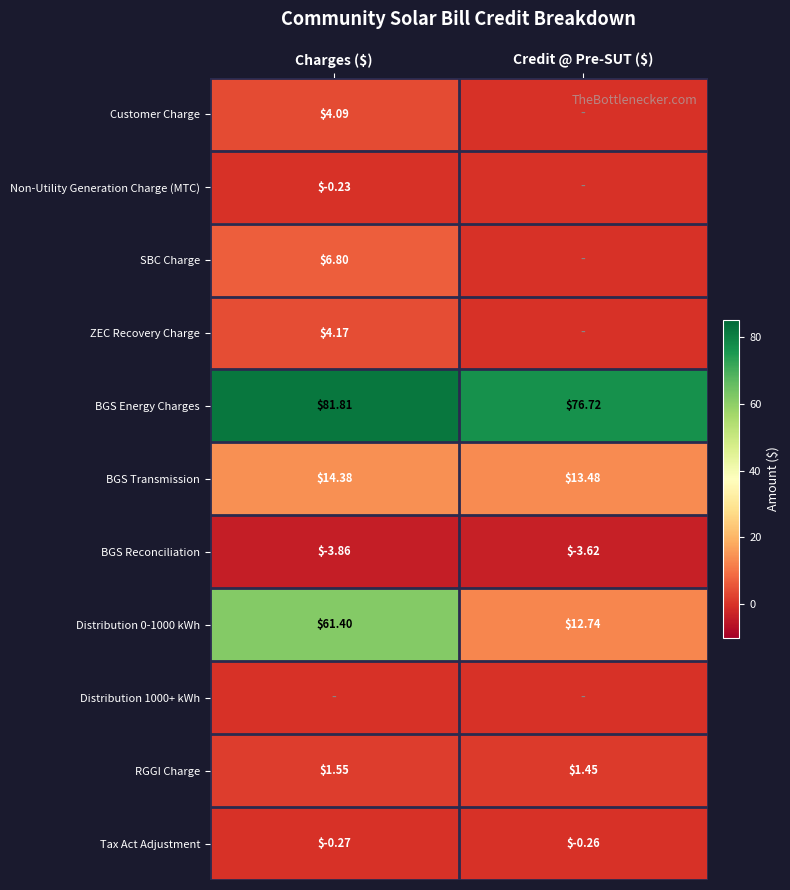

At which label is BGS Energy Charges closest to 79?

Credit @ Pre-SUT ($)